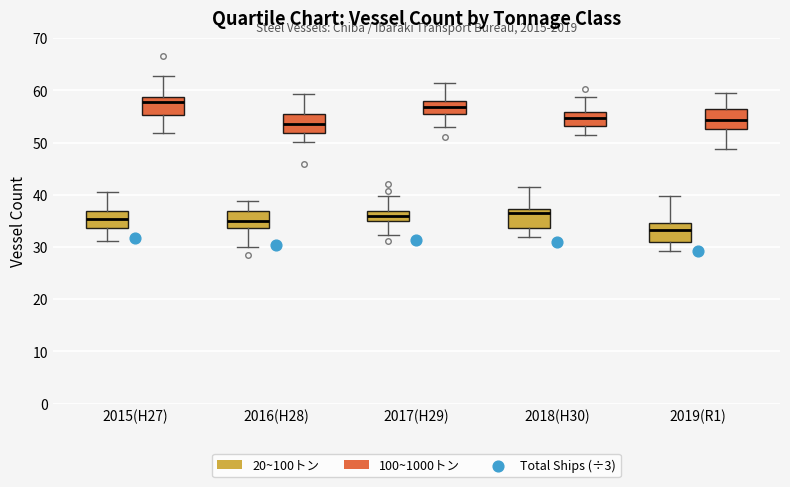

Where is the upper edge of the box for 2017(H29) (20~100トン) on the y-axis? The values are not printed on the chart, so give them approximately, as read against the axis.

37